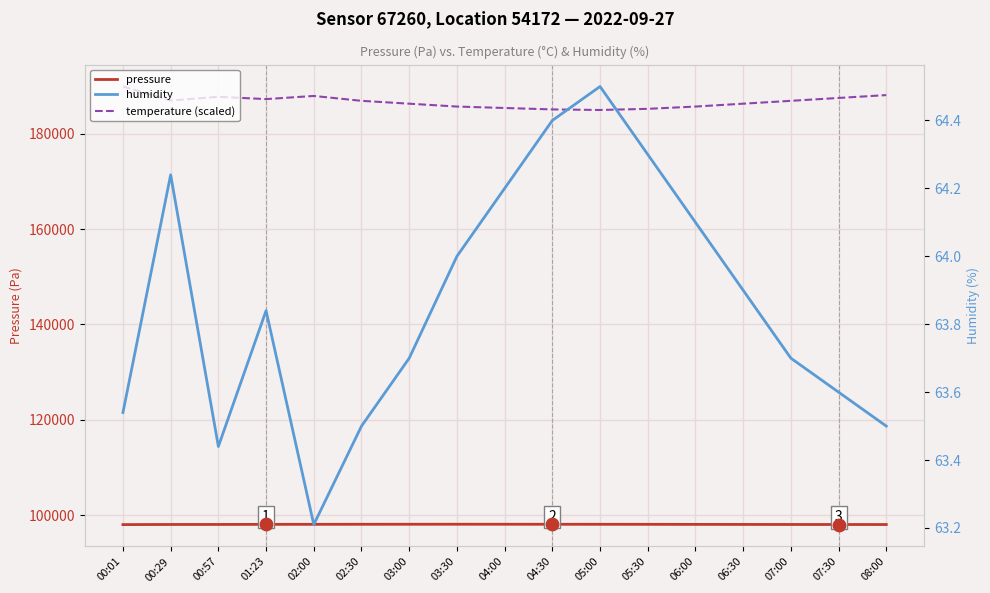

At which category is the sum across all series the highest?

00:01